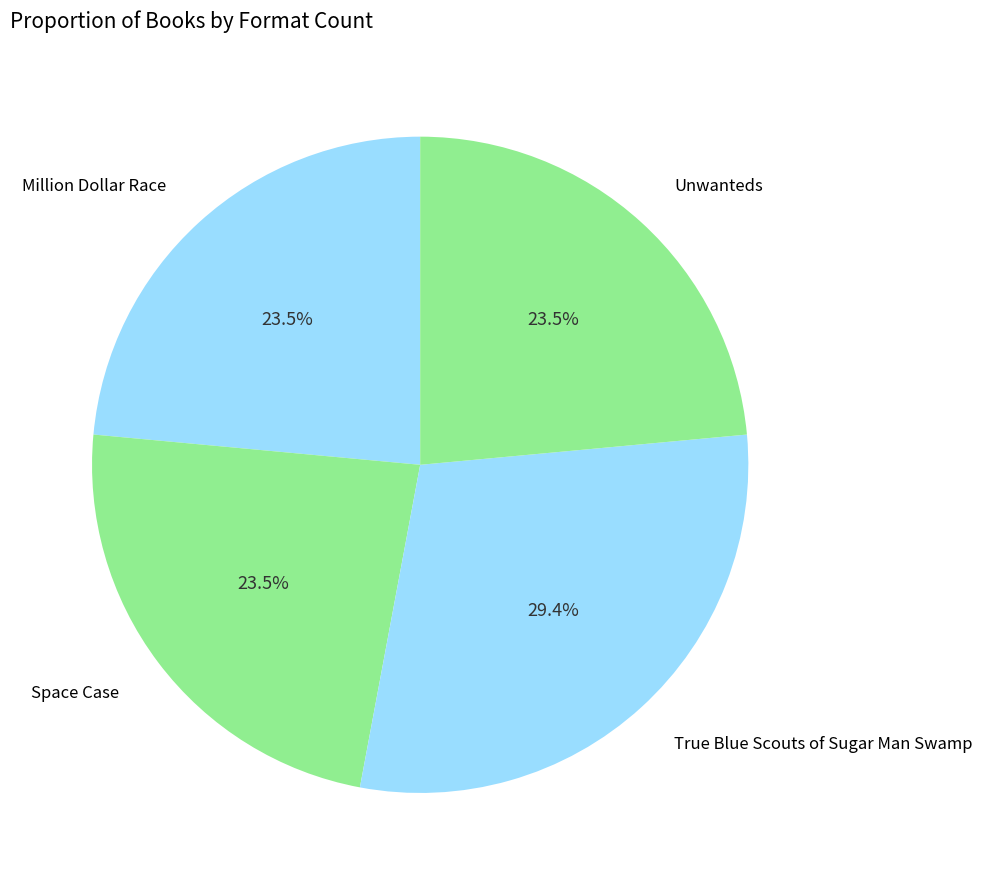

How many slices are in this pie chart?

4